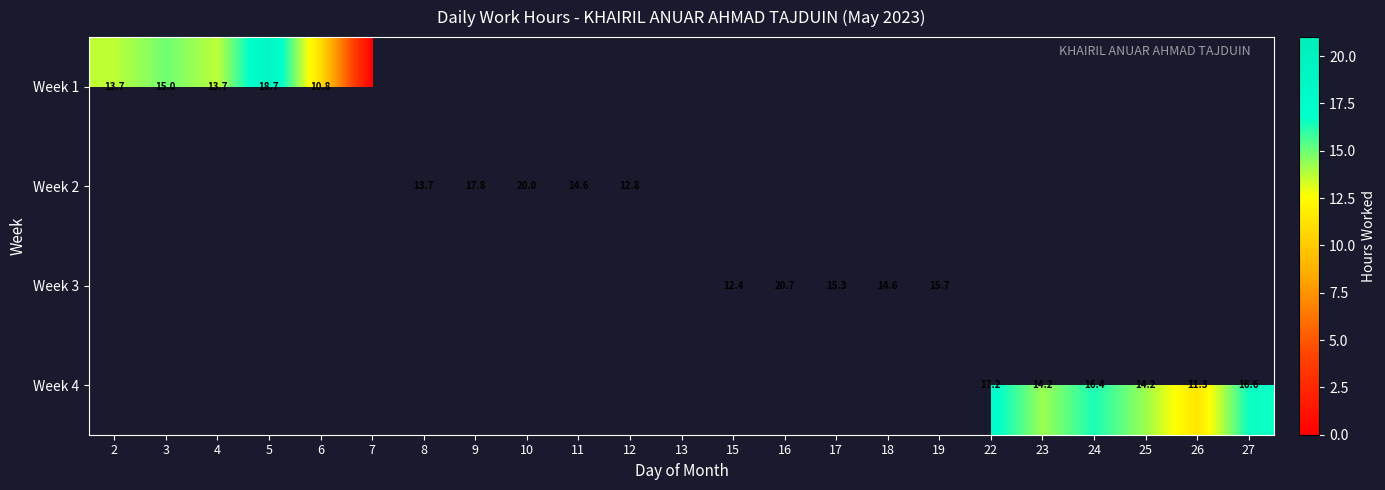

Is the value of Week 2 at 8 greater than the value of Week 3 at 18?

No